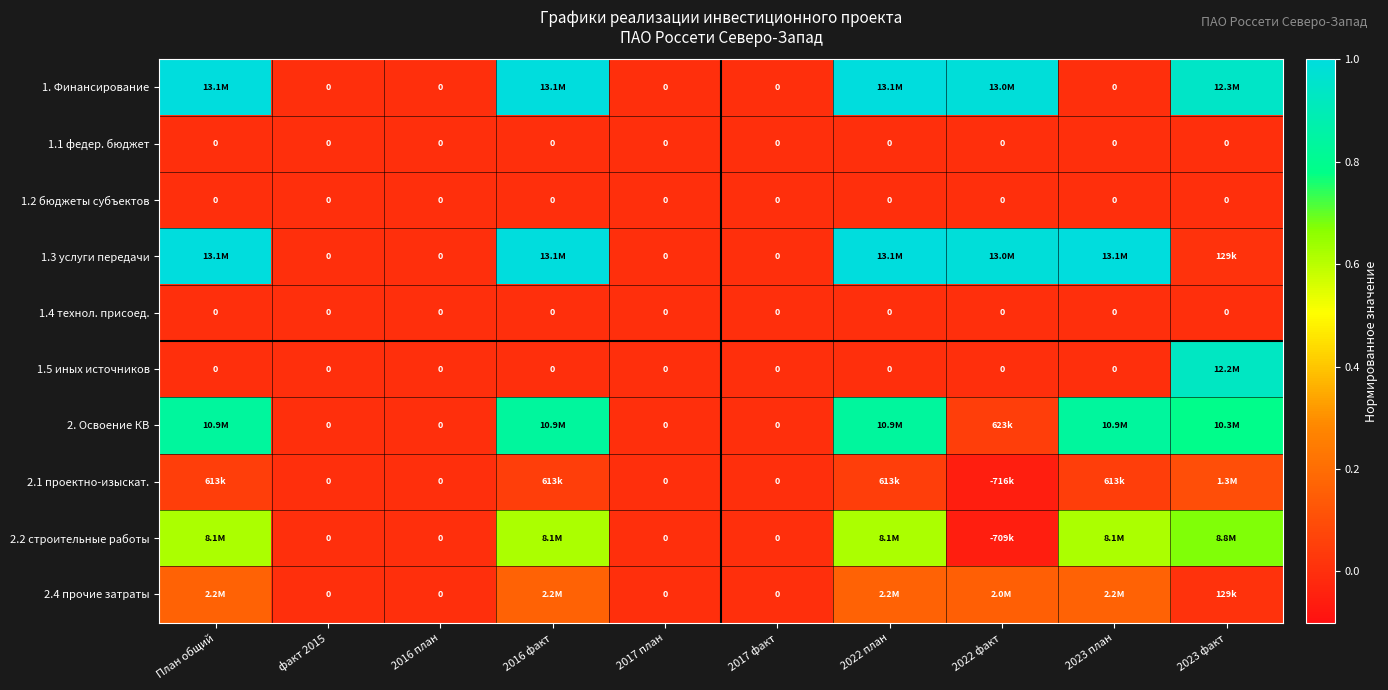

Rank the categories by 2. Освоение КВ value from highest to lowest.

План общий, 2016 факт, 2022 план, 2023 план, 2023 факт, 2022 факт, факт 2015, 2016 план, 2017 план, 2017 факт